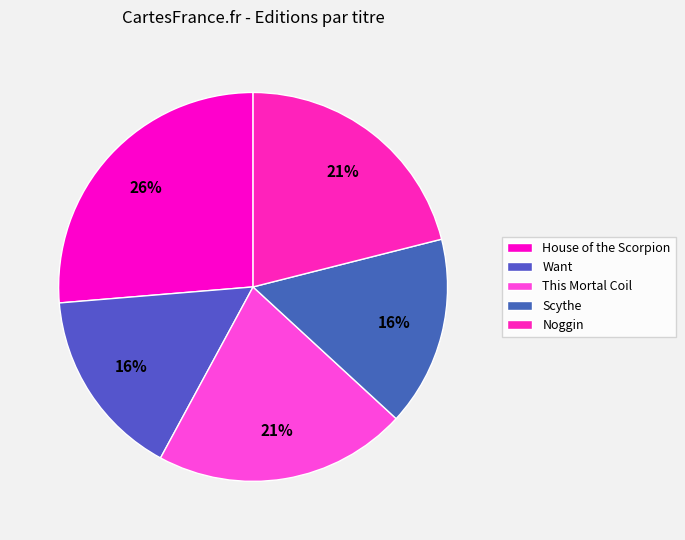

How many slices are in this pie chart?

5